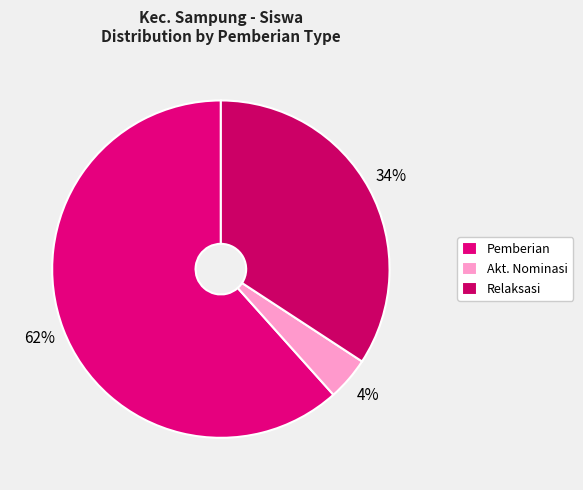

Is there a majority slice in this chart?

Yes